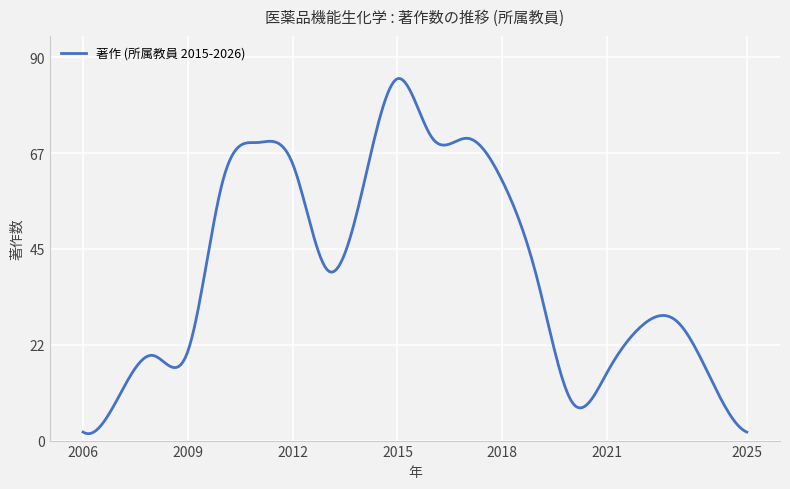

What is the difference between the maximum and minimum values?

83.4